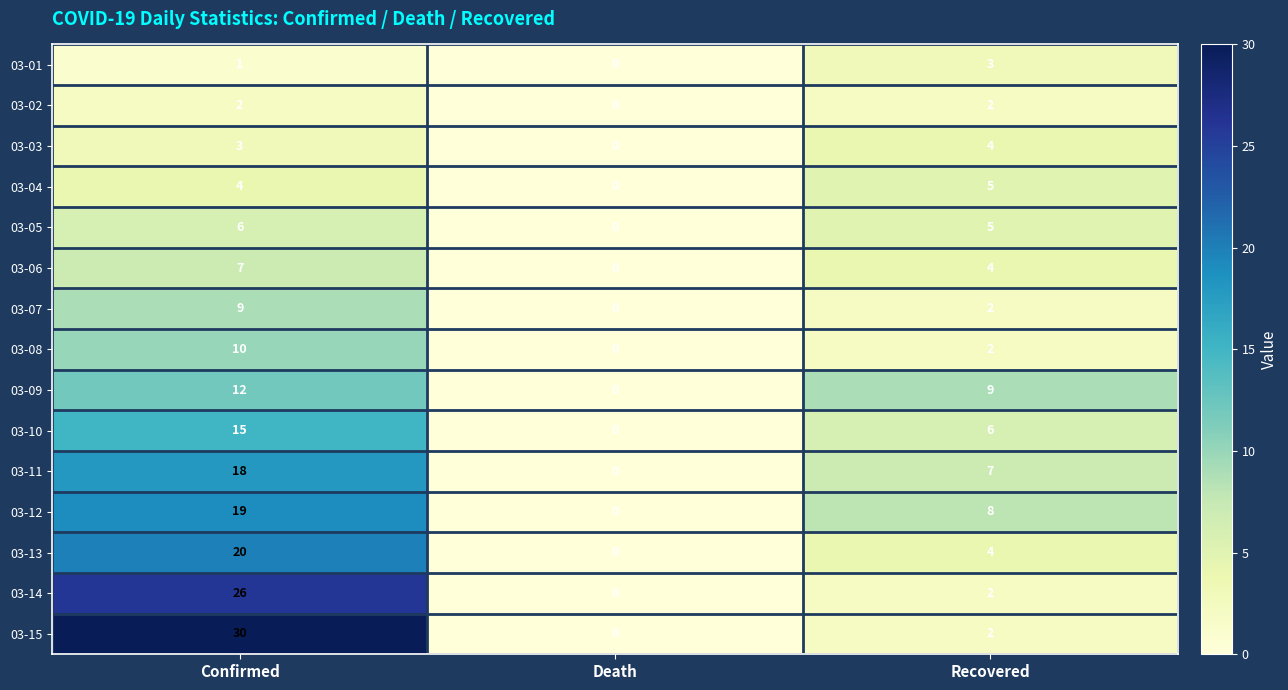

Which series changed the most between Confirmed and Recovered?

03-15